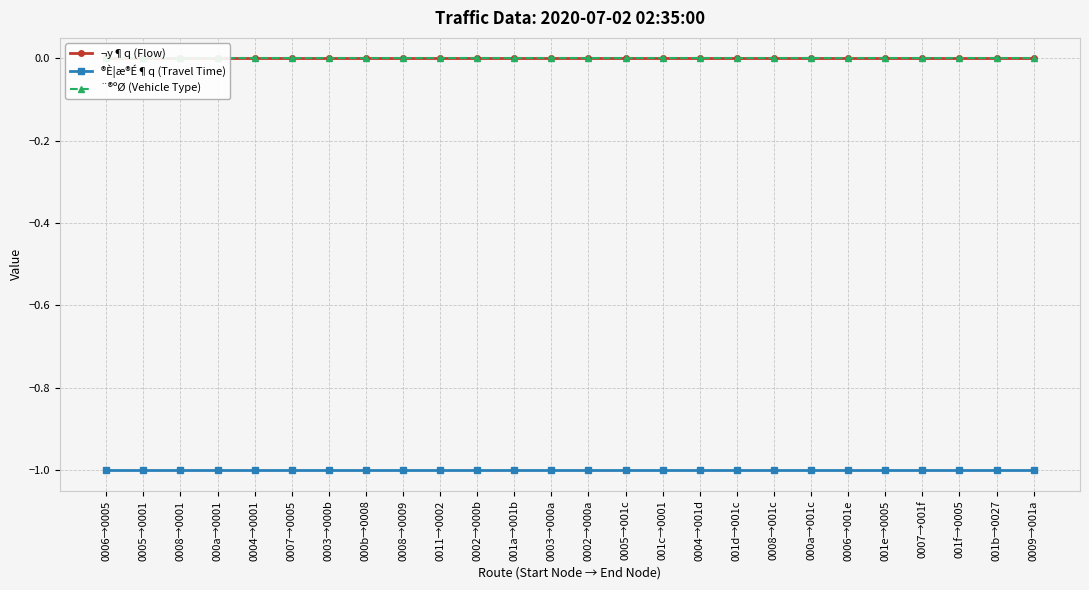

List the series in order of their peak value, highest first.

¬y¶q (Flow), ¨®ºØ (Vehicle Type), ®È¦æ®É¶q (Travel Time)